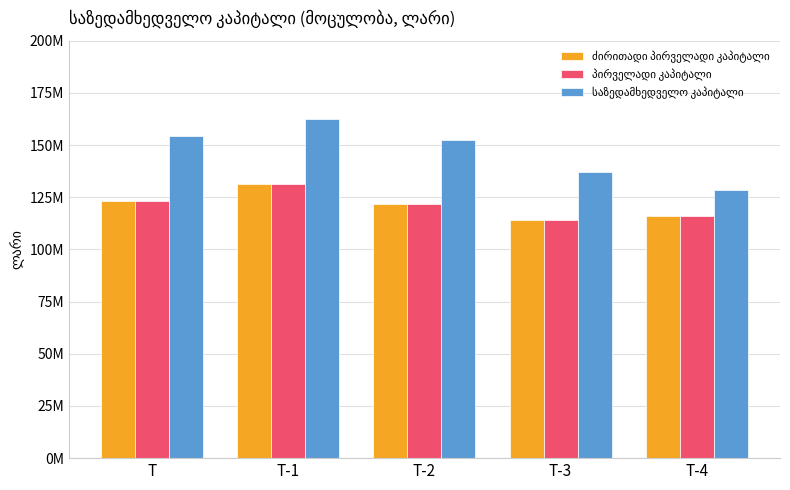

Does the chart contain any negative values?

No